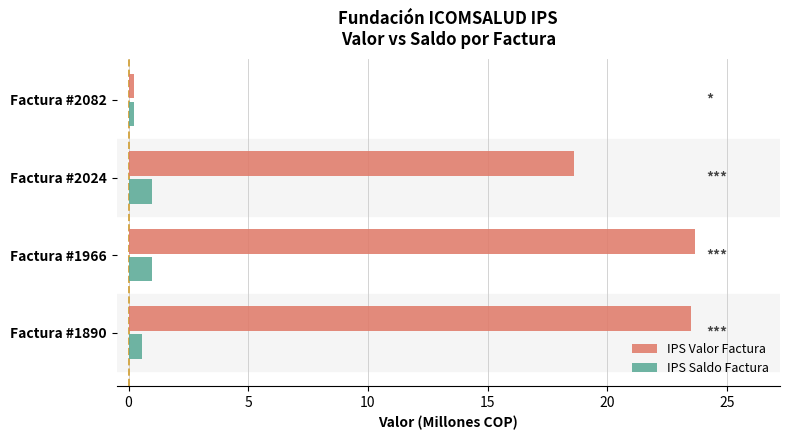

Rank the series by their average value, from lowest to highest.

IPS Saldo Factura, IPS Valor Factura